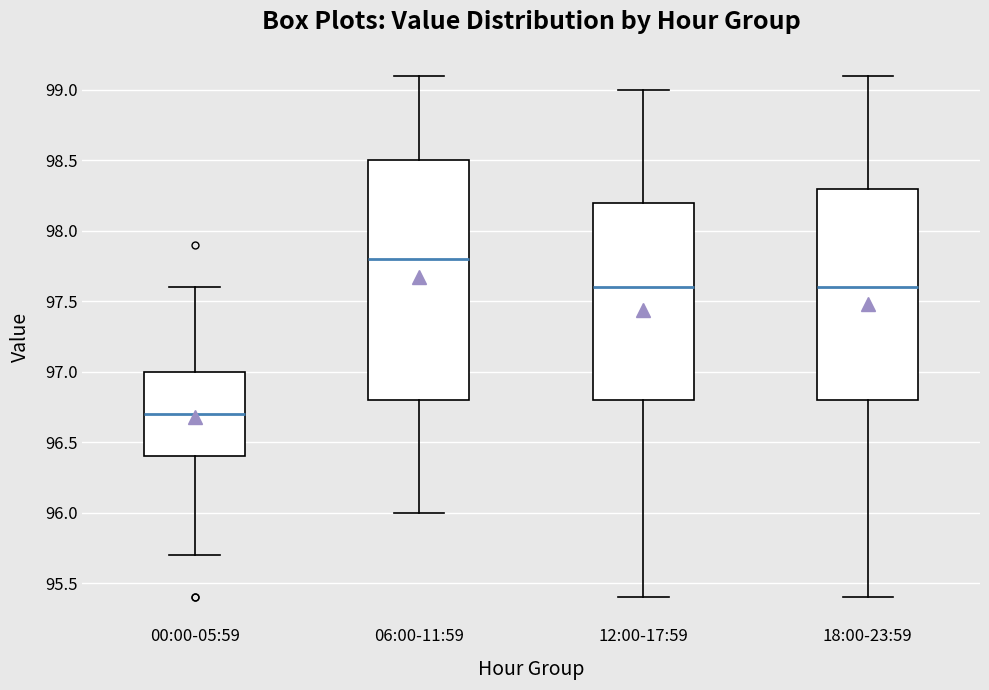

Where does the upper whisker of the box for 18:00-23:59 end on the y-axis? The values are not printed on the chart, so give them approximately, as read against the axis.

99.1